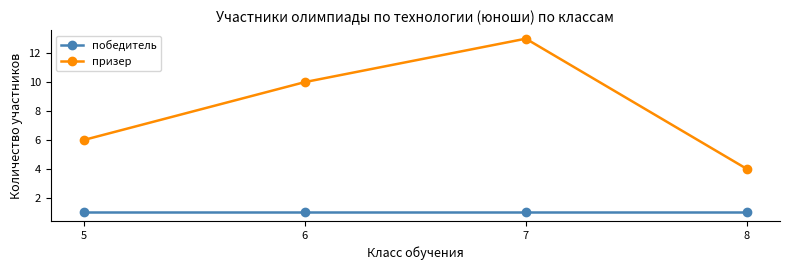

What is the maximum value for победитель?

1